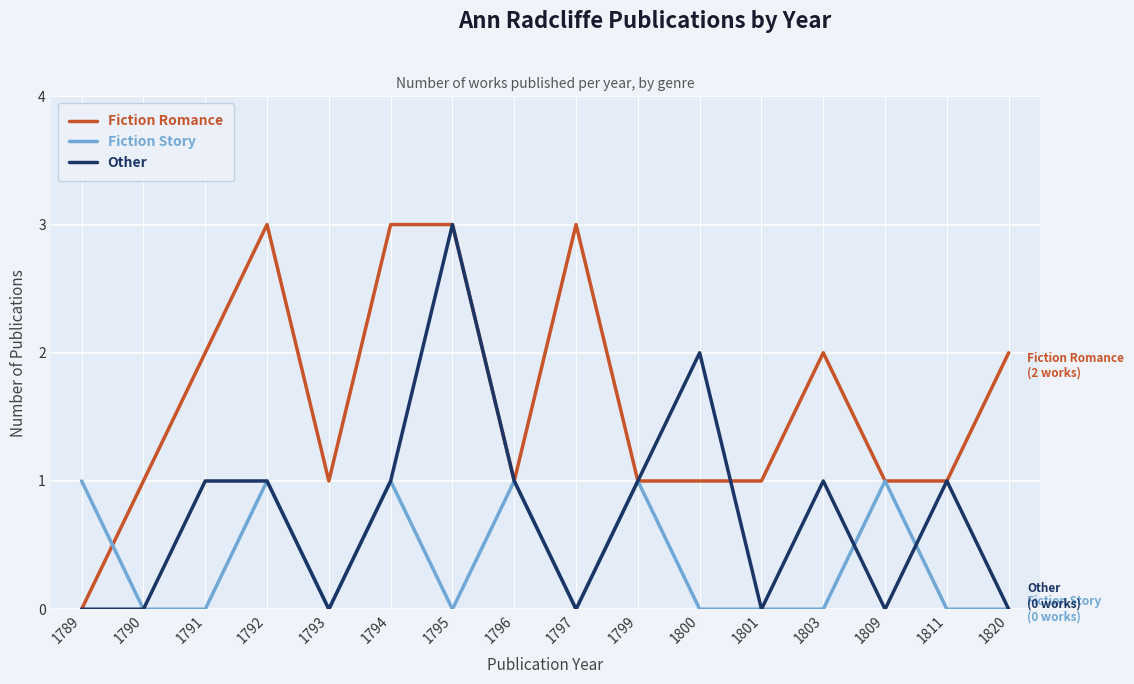

What is the sum of all Fiction Romance values?

26